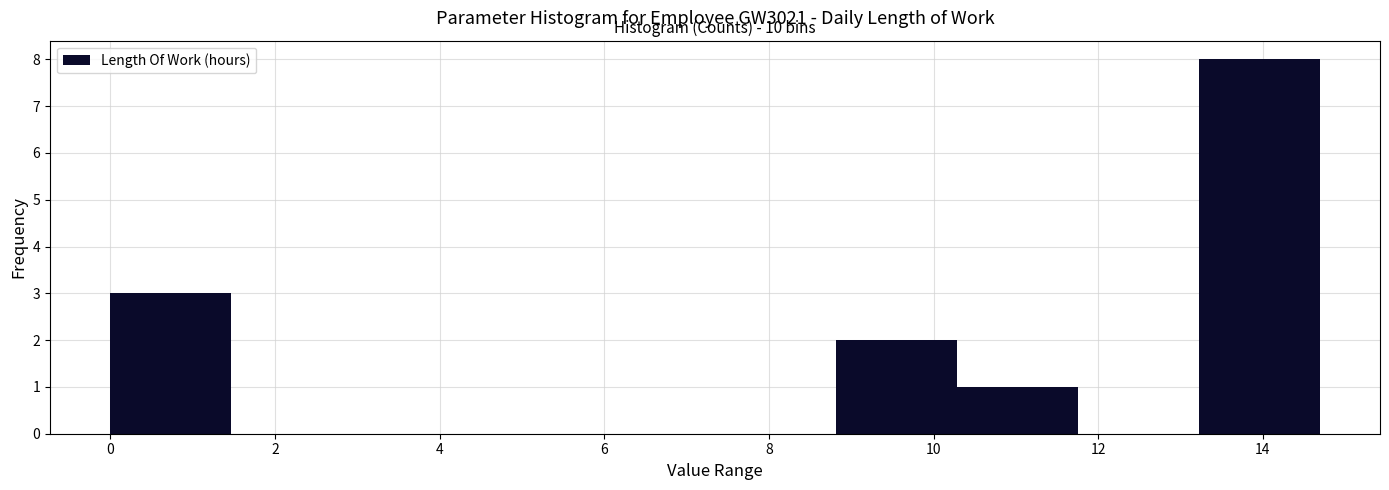

Which range on the x-axis has the tallest bar?

13.2 to 14.6